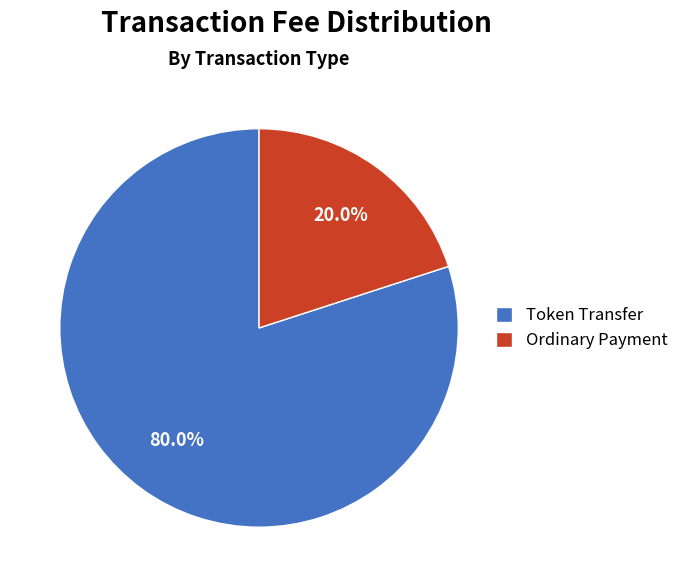

How many segments does this pie chart have?

2